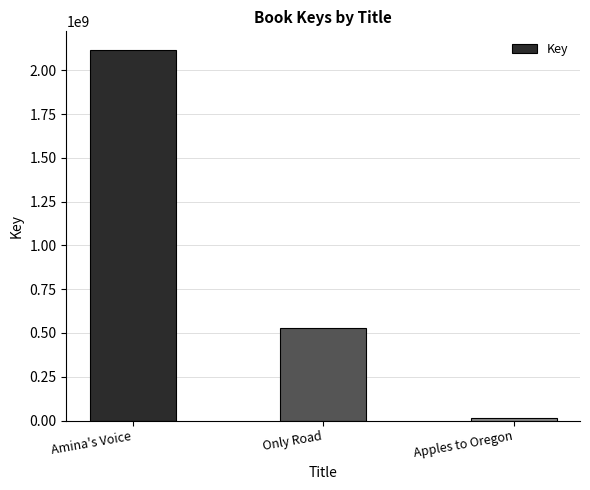

What is the average value?

886645121